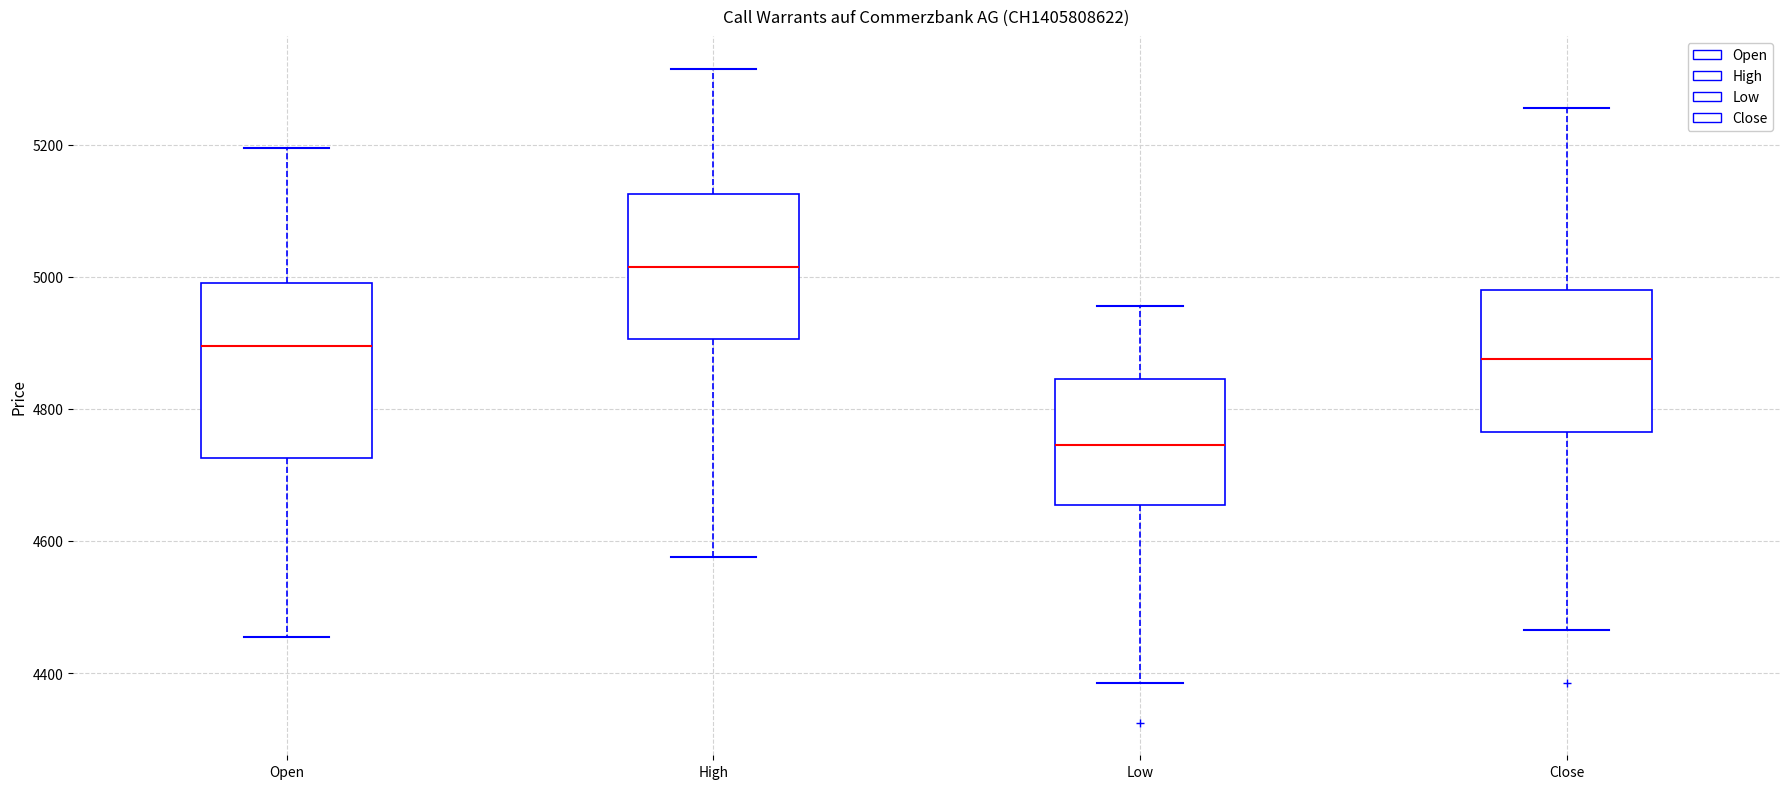

Which box has the highest median line?

High